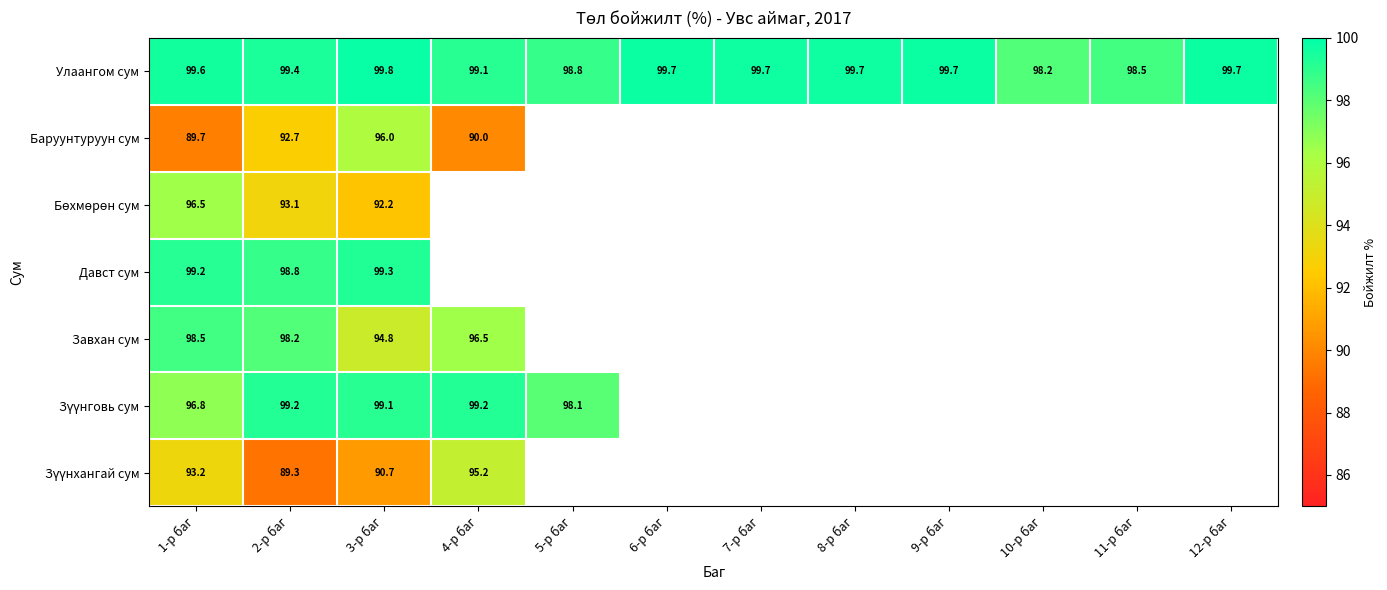

What is the minimum value shown in the chart?

89.3